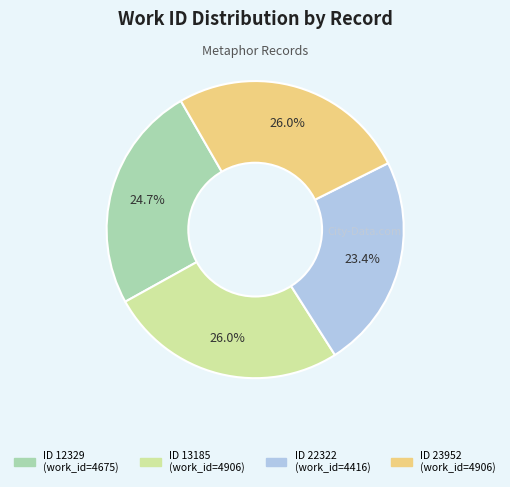

To the nearest percent, what is the average slice percentage?

25%